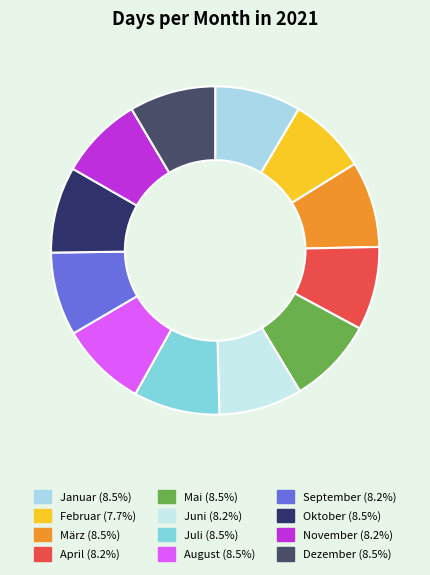

To the nearest percent, what is the combined percentage of Juli and Oktober?

17%